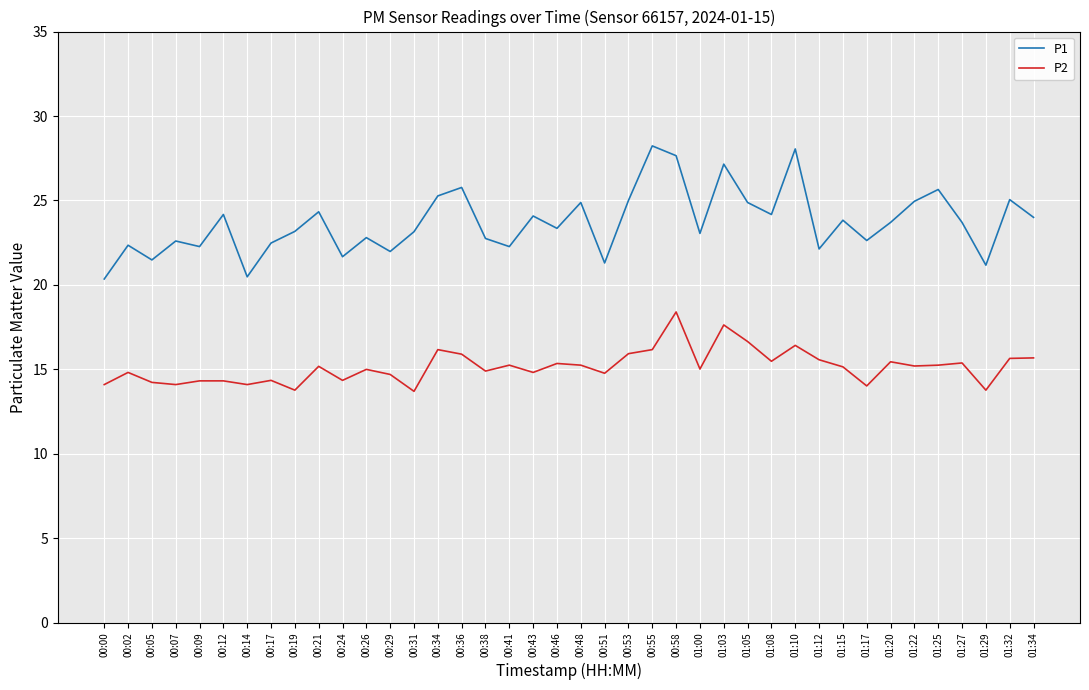

What is the sum of the P1 values at 00:34 and 00:24?

46.9